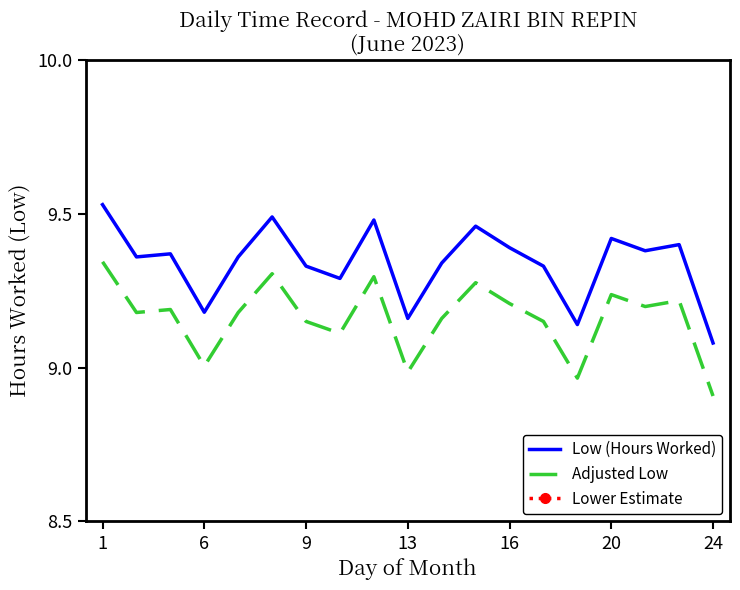

Is this an area chart (filled region under the line)?

No